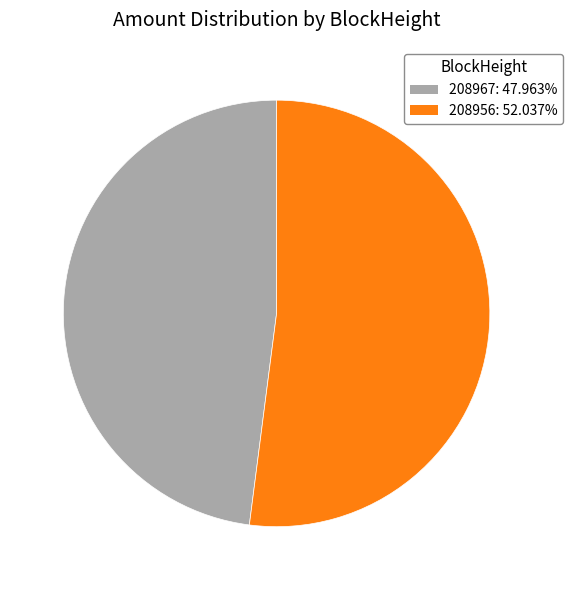

What is the majority slice?

208956